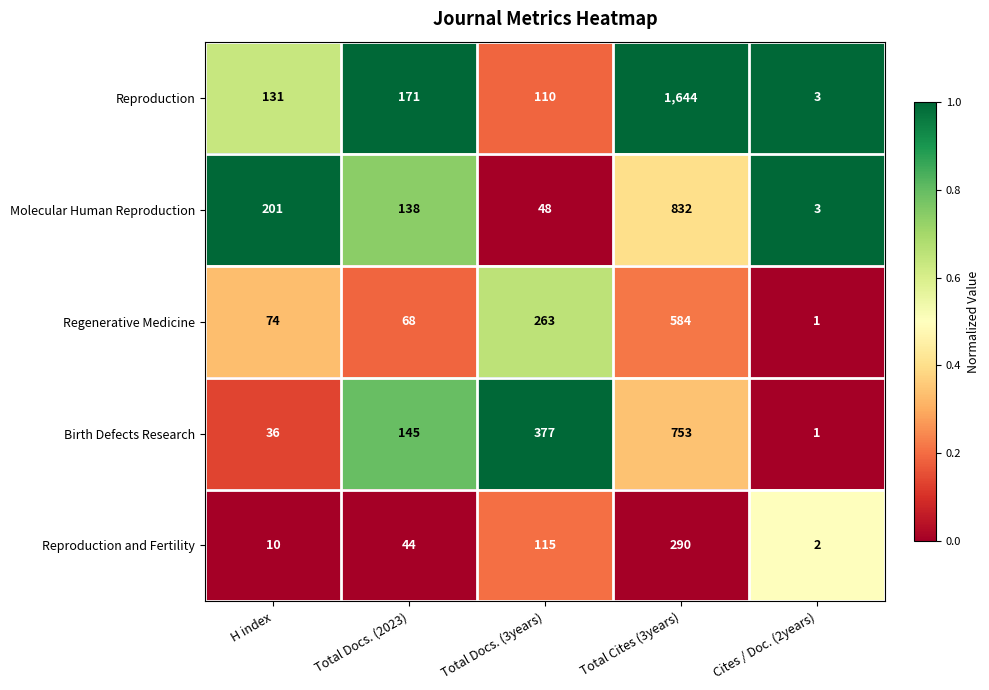

List the series in order of their peak value, lowest first.

Reproduction and Fertility, Regenerative Medicine, Birth Defects Research, Molecular Human Reproduction, Reproduction